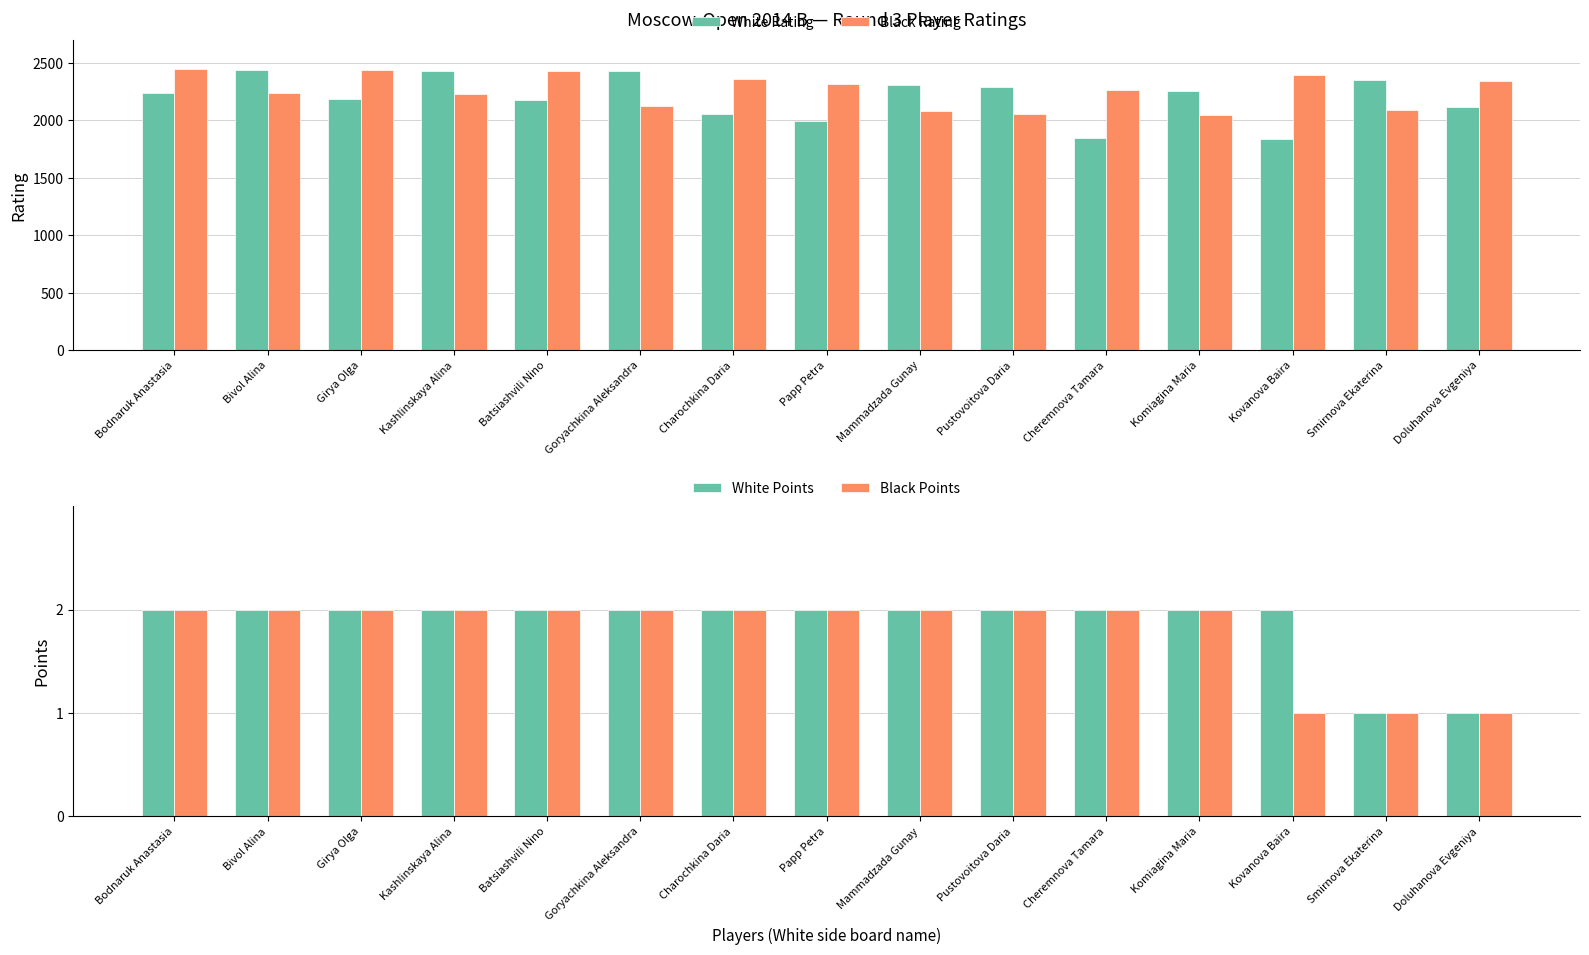

Reading right to left, list all the values displayed in this chart.

White Rating: Doluhanova Evgeniya=2116	Smirnova Ekaterina=2353	Kovanova Baira=1839	Komiagina Maria=2259	Cheremnova Tamara=1847	Pustovoitova Daria=2288	Mammadzada Gunay=2312	Papp Petra=1997	Charochkina Daria=2057	Goryachkina Aleksandra=2428	Batsiashvili Nino=2176	Kashlinskaya Alina=2433	Girya Olga=2186	Bivol Alina=2439	Bodnaruk Anastasia=2241
Black Rating: Doluhanova Evgeniya=2345	Smirnova Ekaterina=2095	Kovanova Baira=2400	Komiagina Maria=2047	Cheremnova Tamara=2269	Pustovoitova Daria=2057	Mammadzada Gunay=2080	Papp Petra=2319	Charochkina Daria=2359	Goryachkina Aleksandra=2129	Batsiashvili Nino=2428	Kashlinskaya Alina=2230	Girya Olga=2438	Bivol Alina=2238	Bodnaruk Anastasia=2452
White Points: Doluhanova Evgeniya=1	Smirnova Ekaterina=1	Kovanova Baira=2	Komiagina Maria=2	Cheremnova Tamara=2	Pustovoitova Daria=2	Mammadzada Gunay=2	Papp Petra=2	Charochkina Daria=2	Goryachkina Aleksandra=2	Batsiashvili Nino=2	Kashlinskaya Alina=2	Girya Olga=2	Bivol Alina=2	Bodnaruk Anastasia=2
Black Points: Doluhanova Evgeniya=1	Smirnova Ekaterina=1	Kovanova Baira=1	Komiagina Maria=2	Cheremnova Tamara=2	Pustovoitova Daria=2	Mammadzada Gunay=2	Papp Petra=2	Charochkina Daria=2	Goryachkina Aleksandra=2	Batsiashvili Nino=2	Kashlinskaya Alina=2	Girya Olga=2	Bivol Alina=2	Bodnaruk Anastasia=2